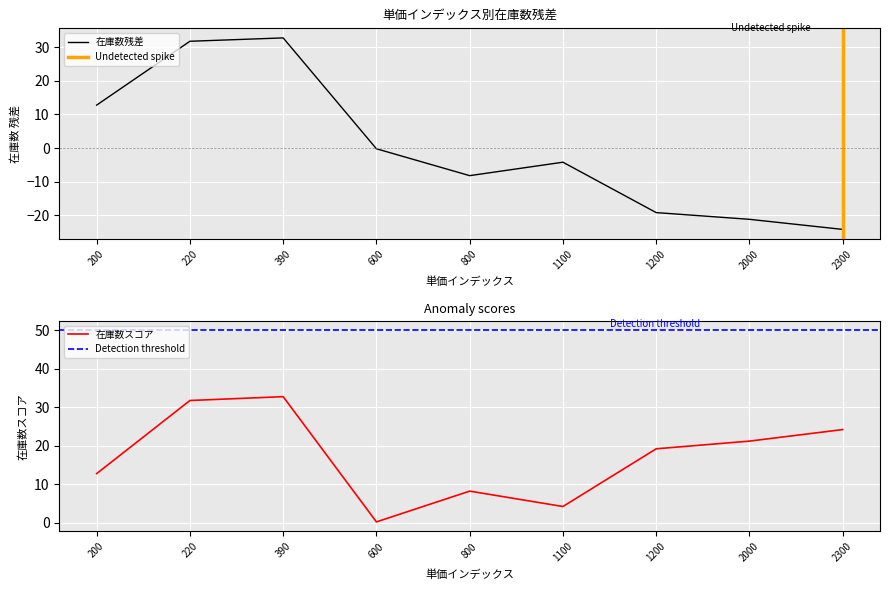

True or false: 在庫数残差 has a value of -27.6 at 1200.

False